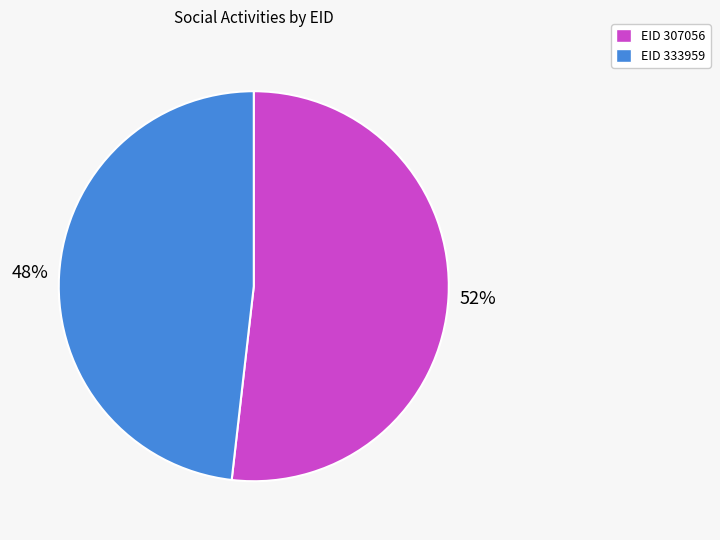

Which has a higher value, EID 333959 or EID 307056?

EID 307056